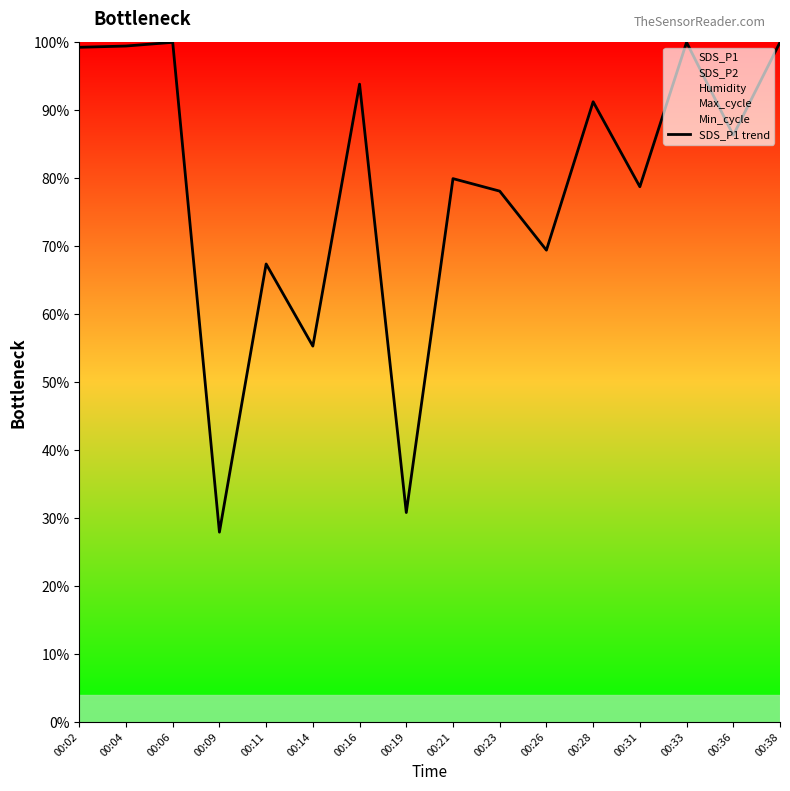

Is it true that the value at 00:31 is 137.5?

False